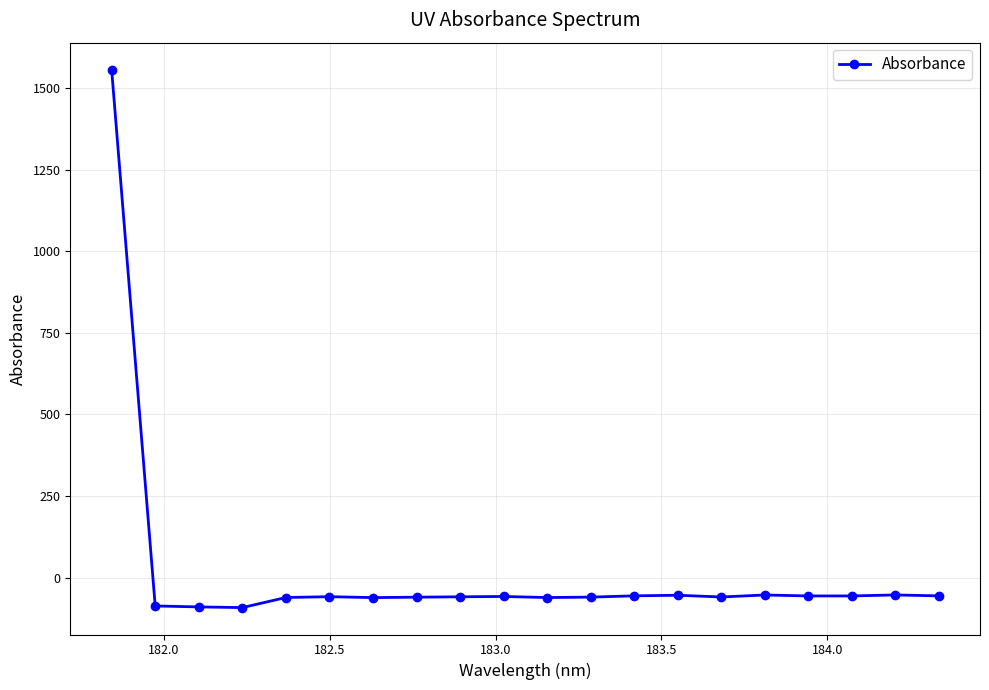

What is the average value?

18.0